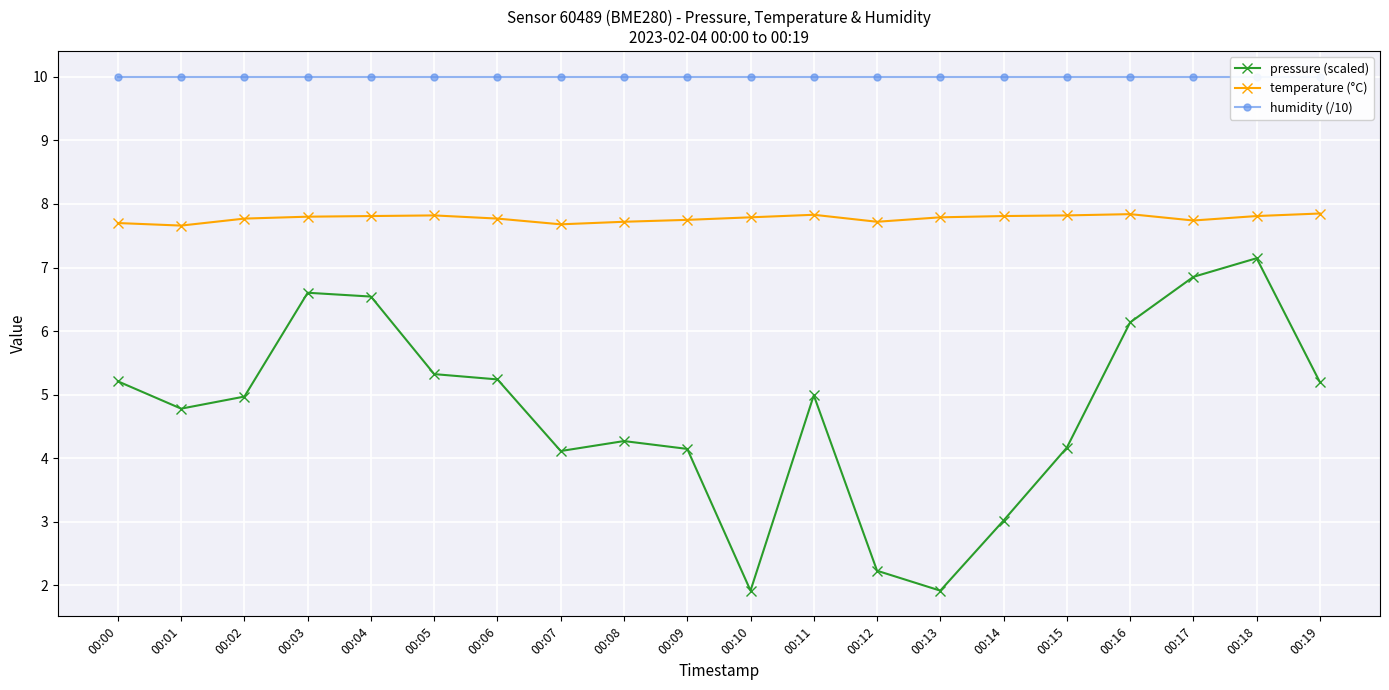

What is the value of the humidity (/10) point at the 13th from the left?

10.0